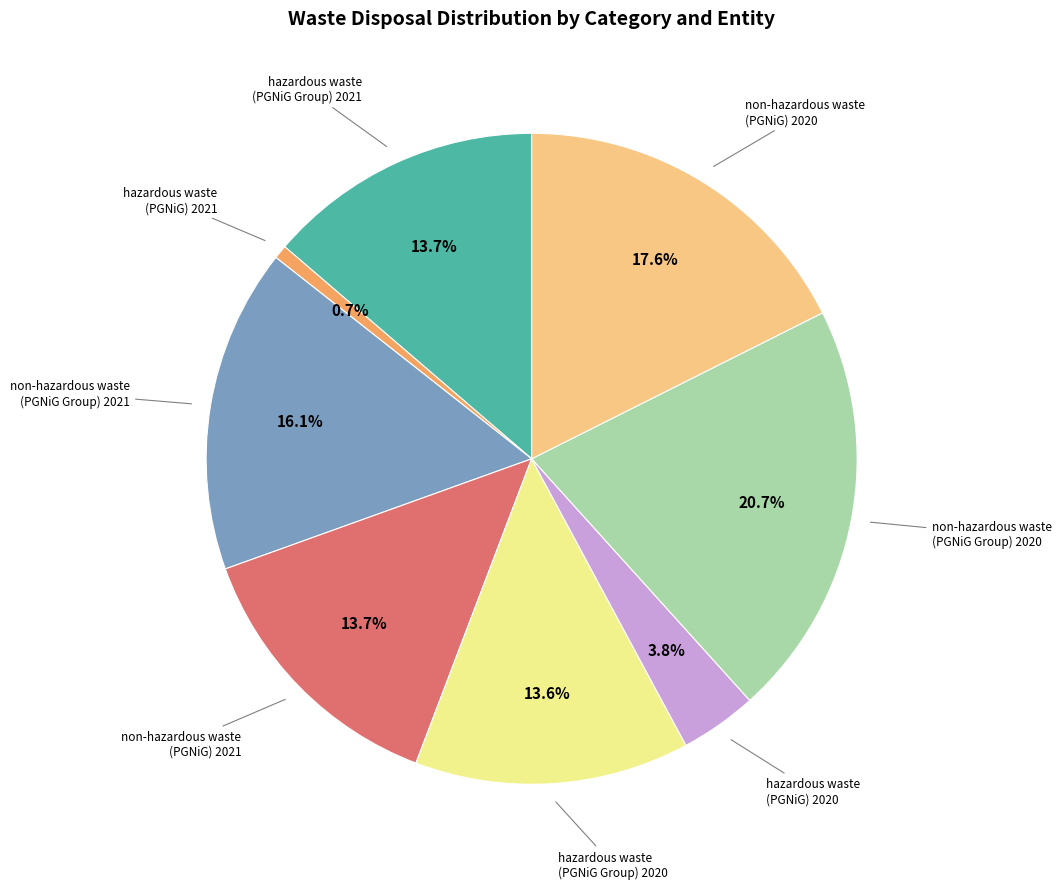

Does hazardous waste (PGNiG Group) 2020 account for over 50% of the chart?

No